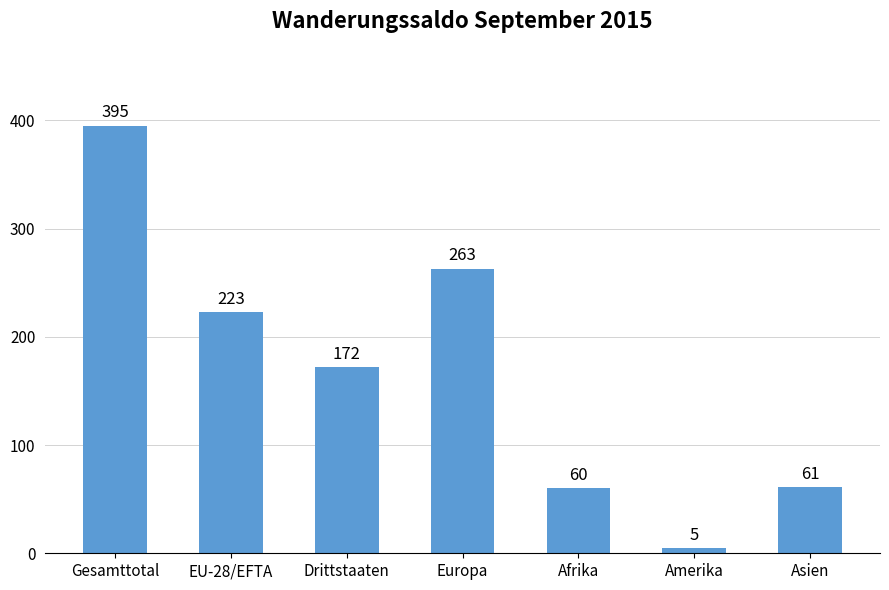

Rank the categories by value from highest to lowest.

Gesamttotal, Europa, EU-28/EFTA, Drittstaaten, Asien, Afrika, Amerika